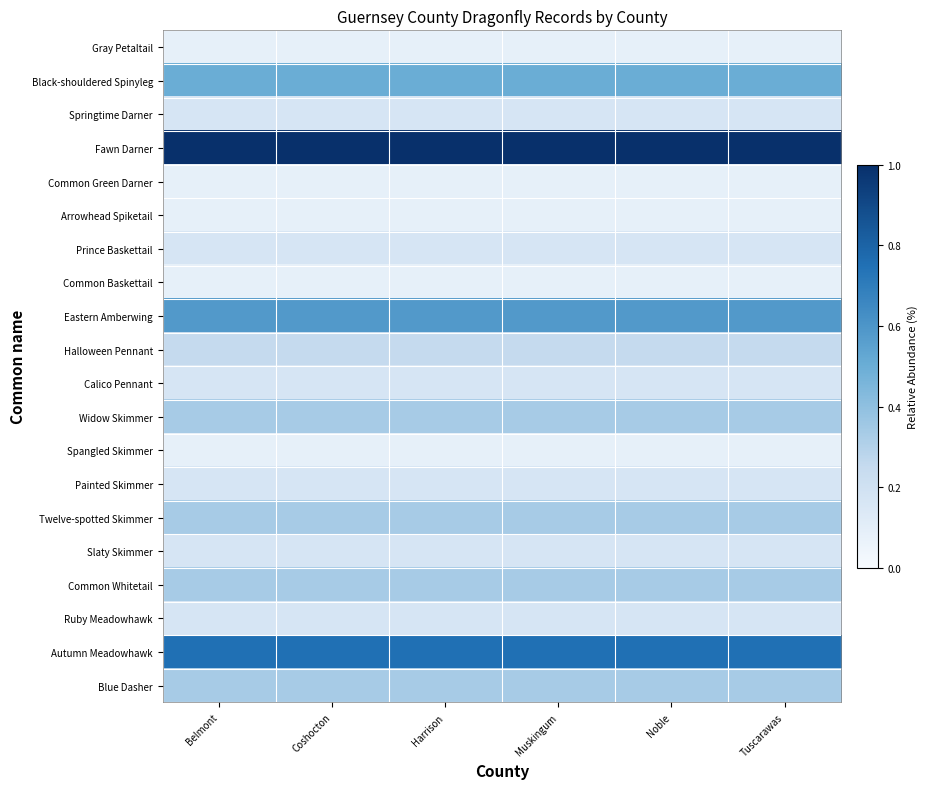

Which series changed the most between Belmont and Tuscarawas?

Gray Petaltail